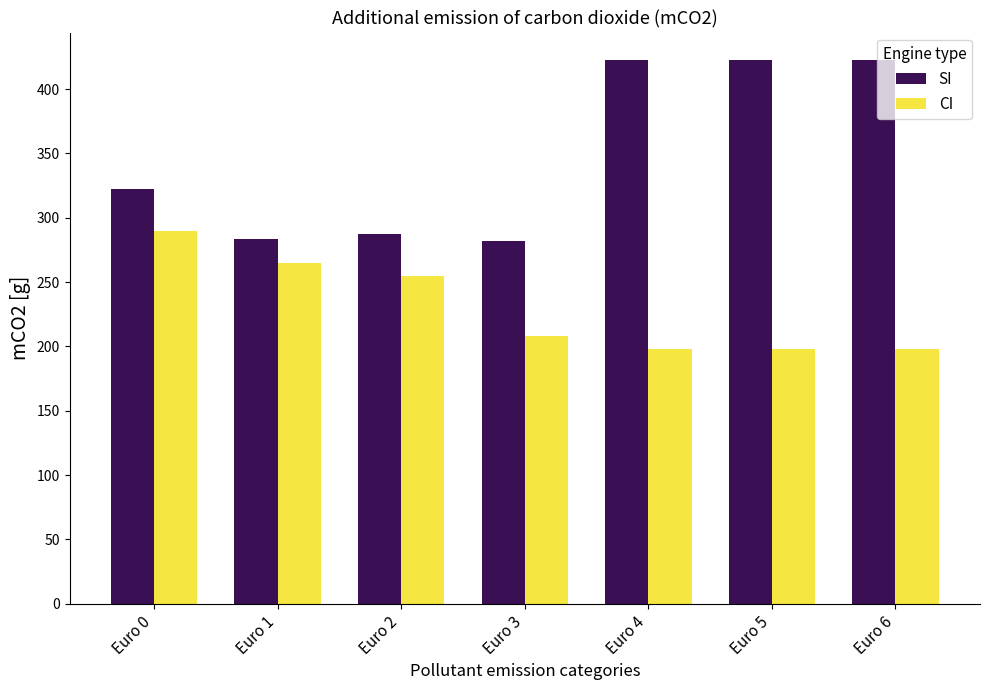

What are all the series names shown in the legend?

SI, CI